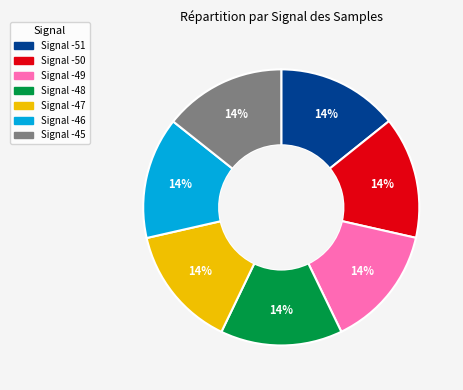

To the nearest percent, what is the average slice percentage?

14%